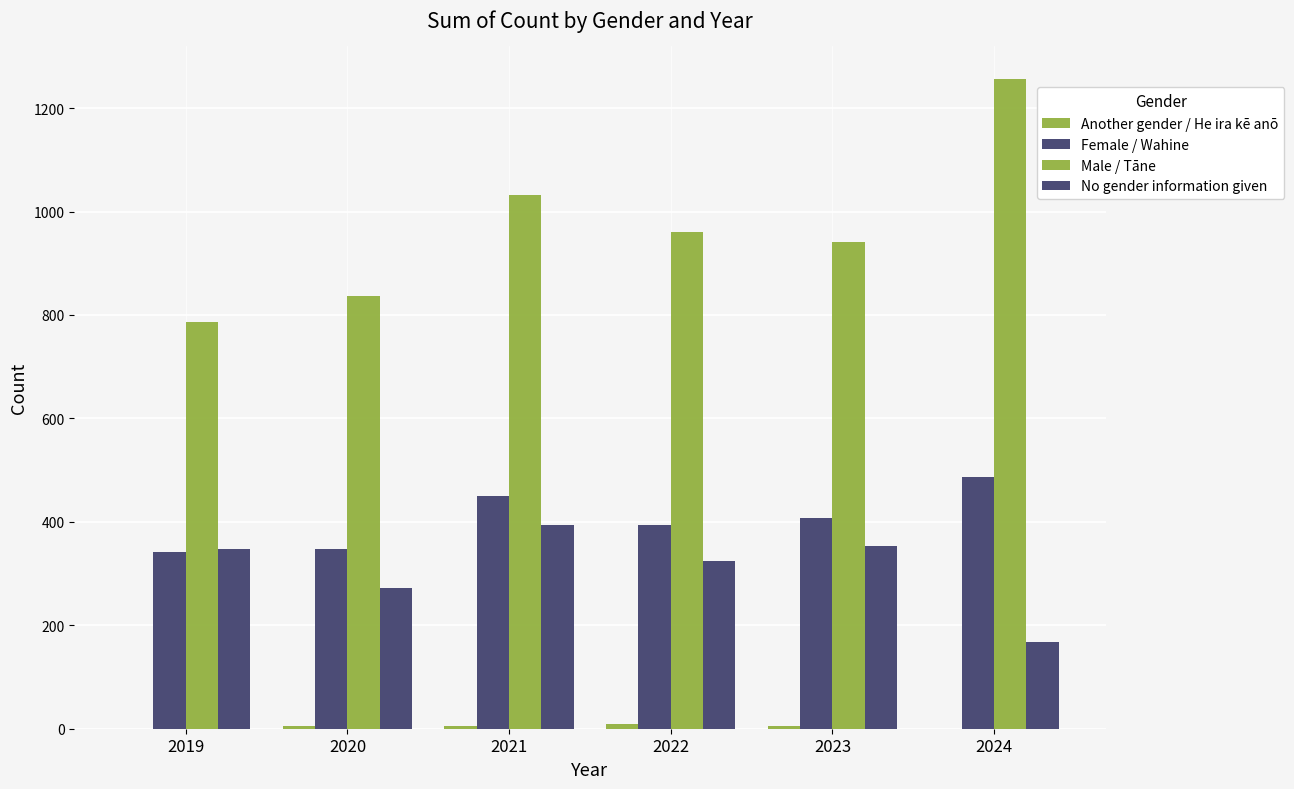

Which series has the widest spread of values?

Male / Tāne